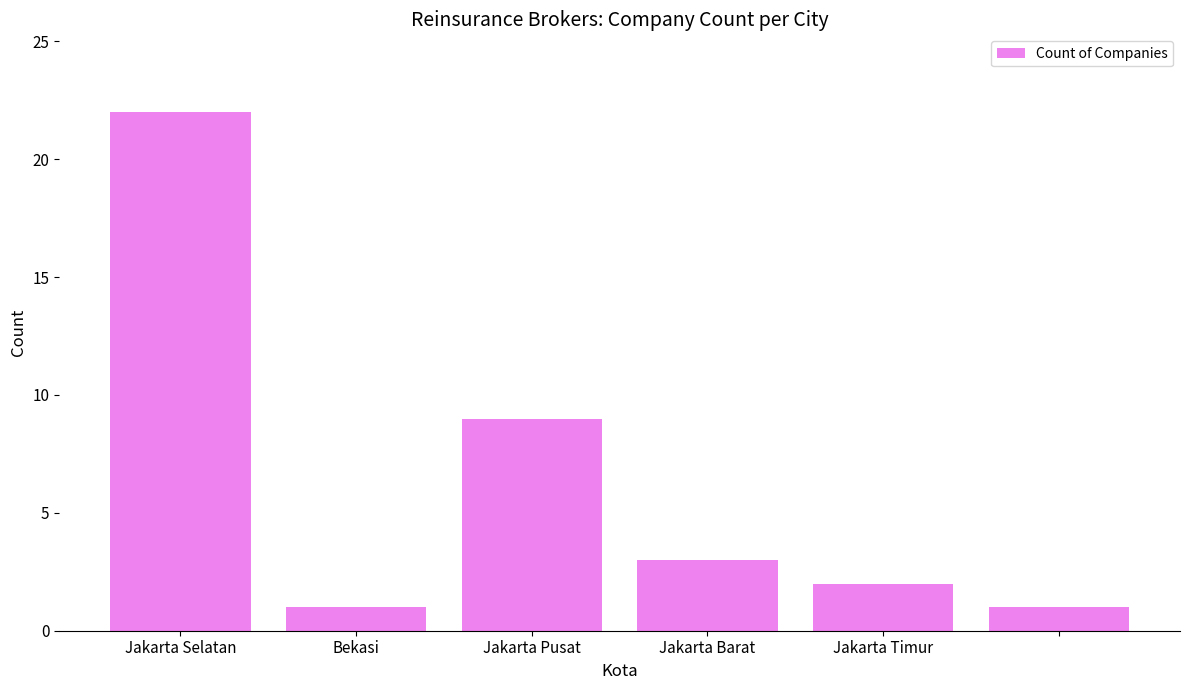

What is the greatest value displayed?

22